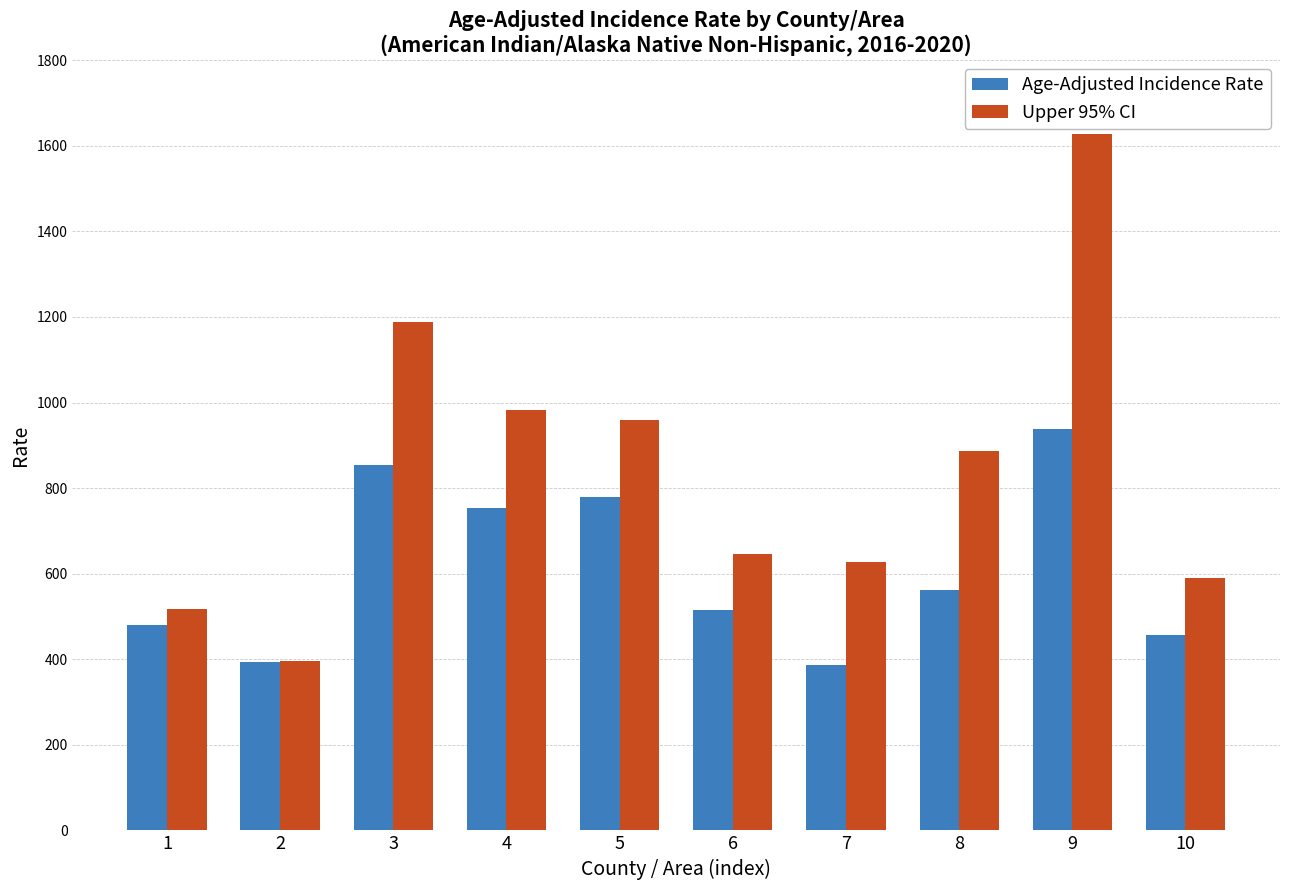

Which series has the largest range (max minus min)?

Upper 95% CI